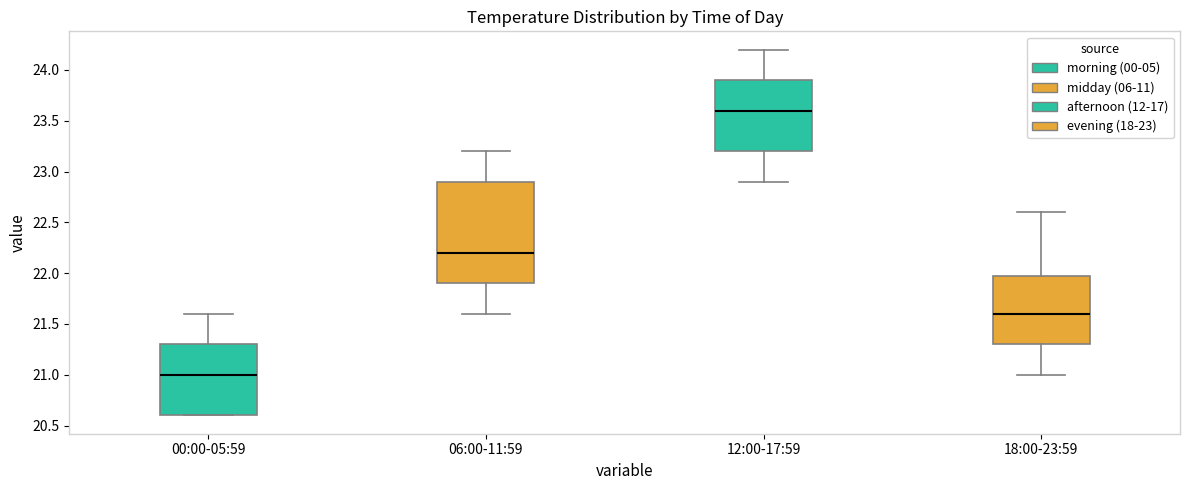

Which box is the tallest, from its lower edge to its upper edge?

06:00-11:59